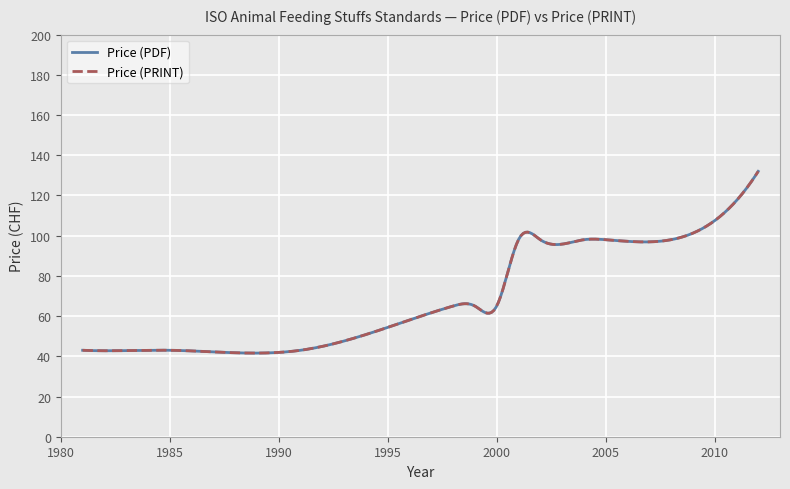

Does the chart display data point markers on the line(s)?

No